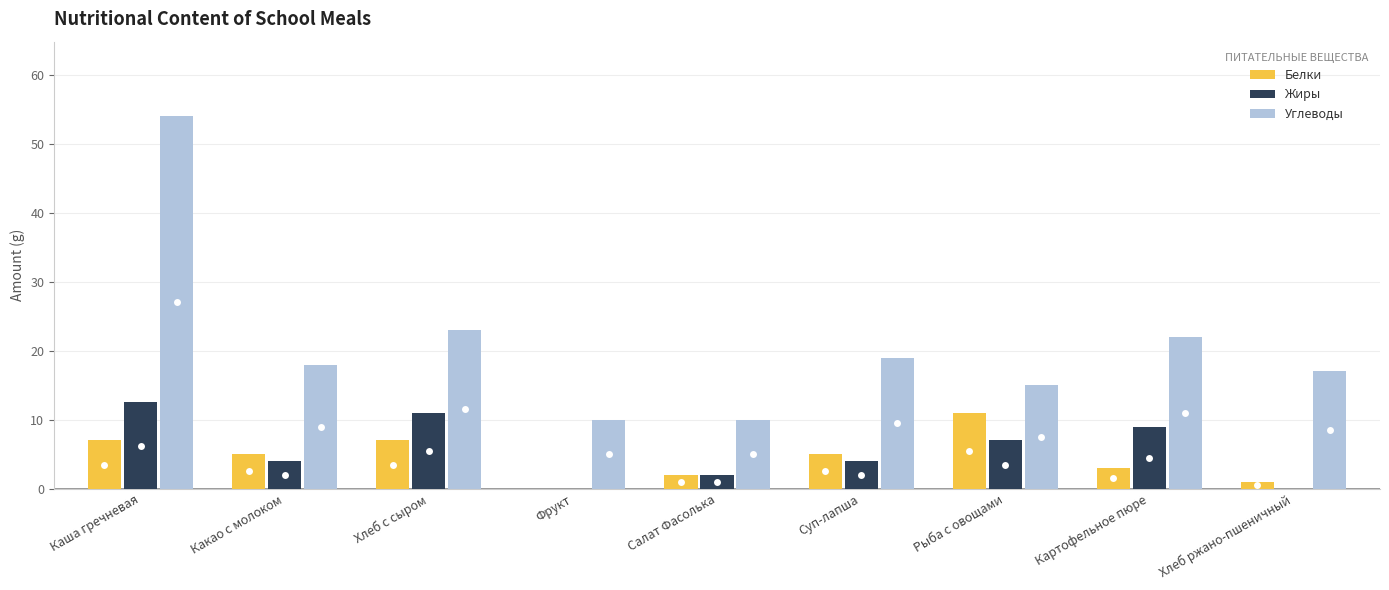

What are all the series names shown in the legend?

Белки, Жиры, Углеводы